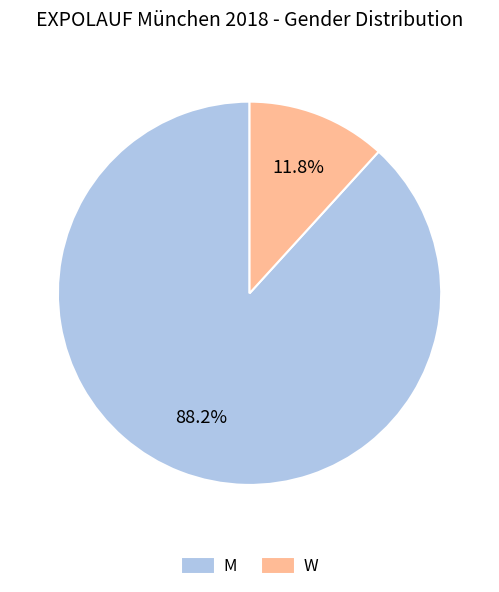

What is the largest slice in the pie chart?

M